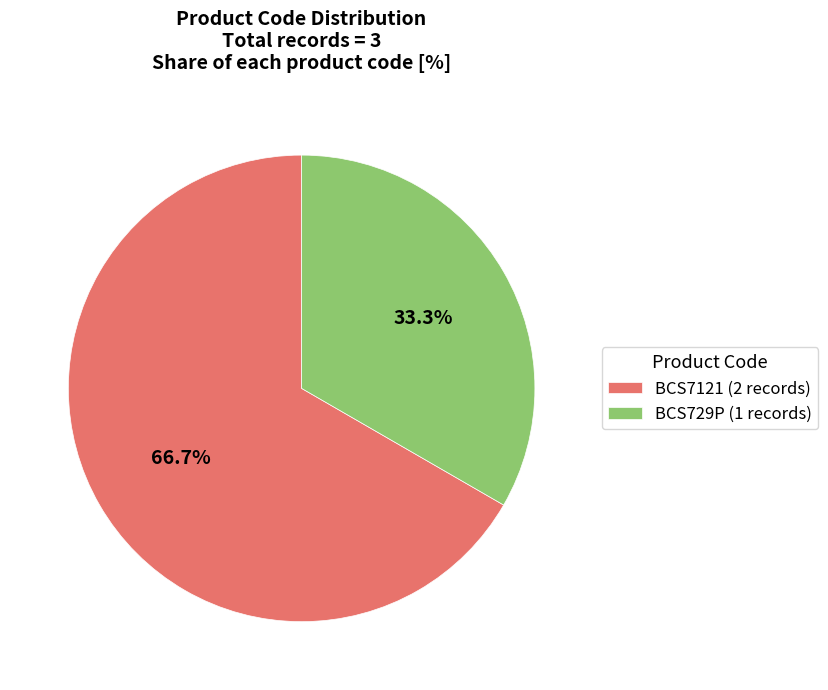

True or false: BCS729P accounts for 25% of the total.

False